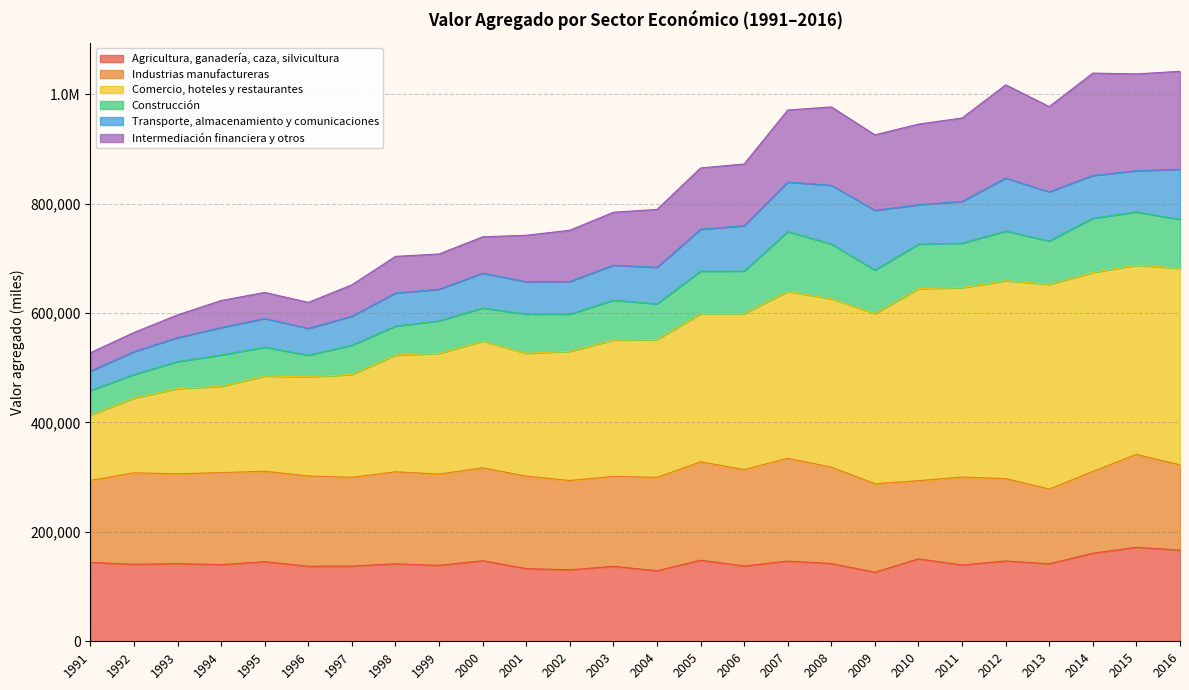

Count the number of categories in the chart.

26